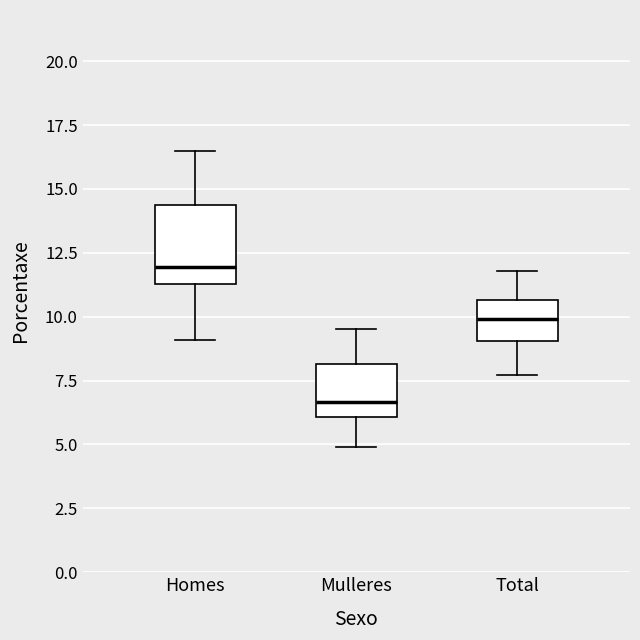

Where does the median line of the box for Mulleres sit on the y-axis? The values are not printed on the chart, so give them approximately, as read against the axis.

6.5